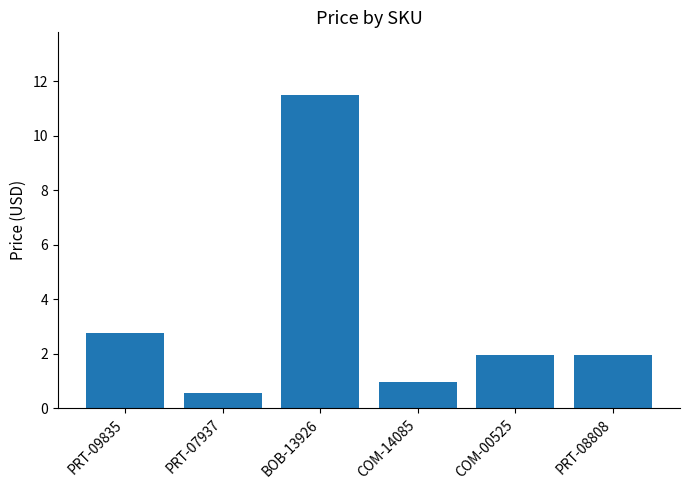

What is the difference between the values at PRT-08808 and COM-14085?

1.0